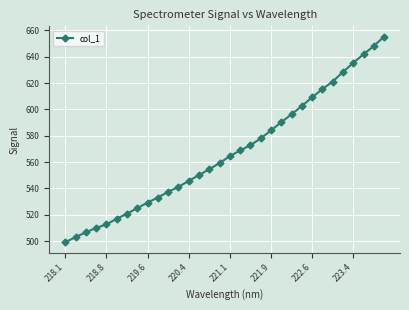

True or false: there are more than 2 points higher than both neighbors.

False